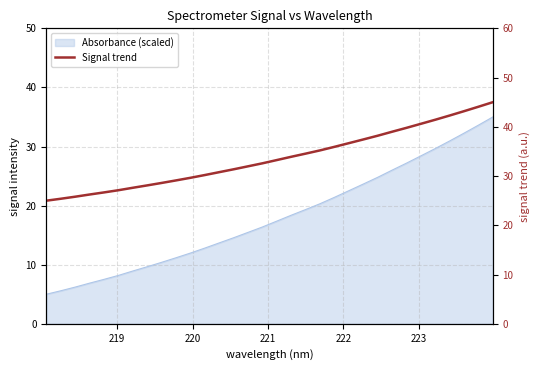

How many data points are less than 33?

16